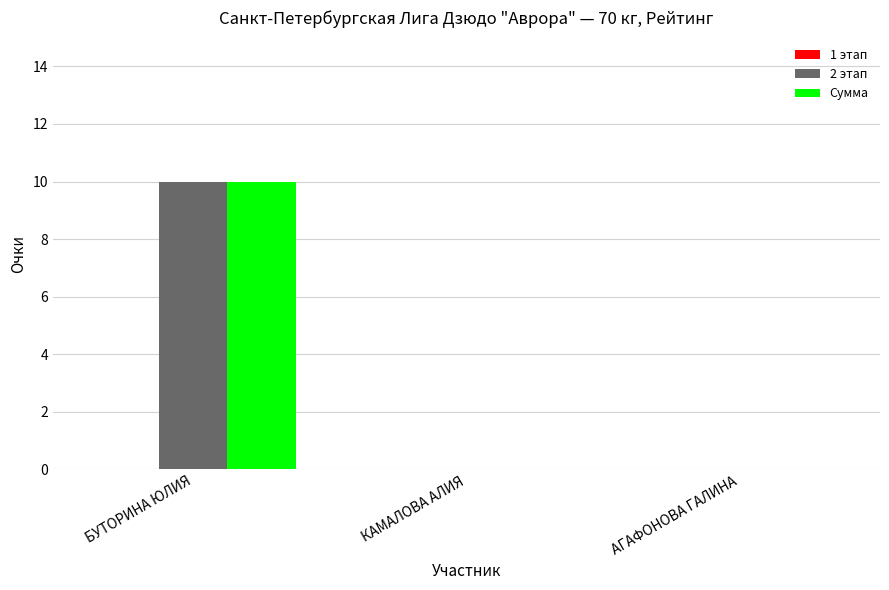

How many groups of bars are there?

3